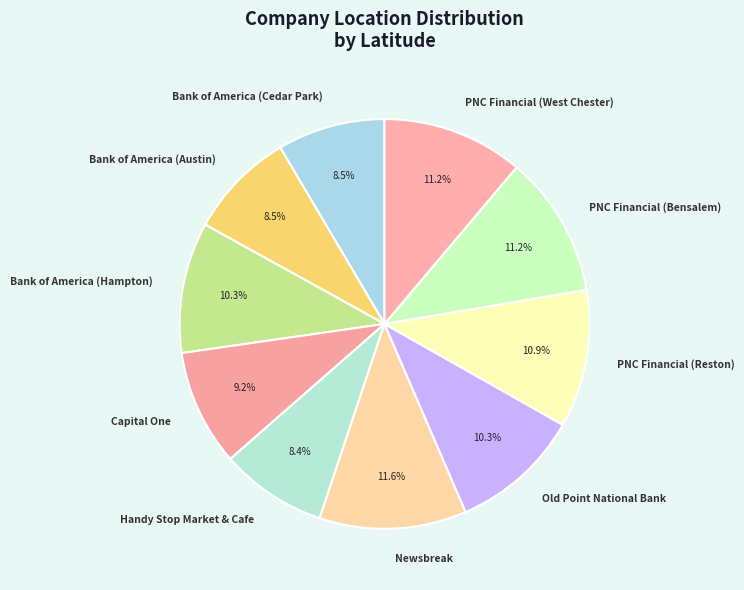

What portion of the pie excludes PNC Financial (Reston)?

89.1%